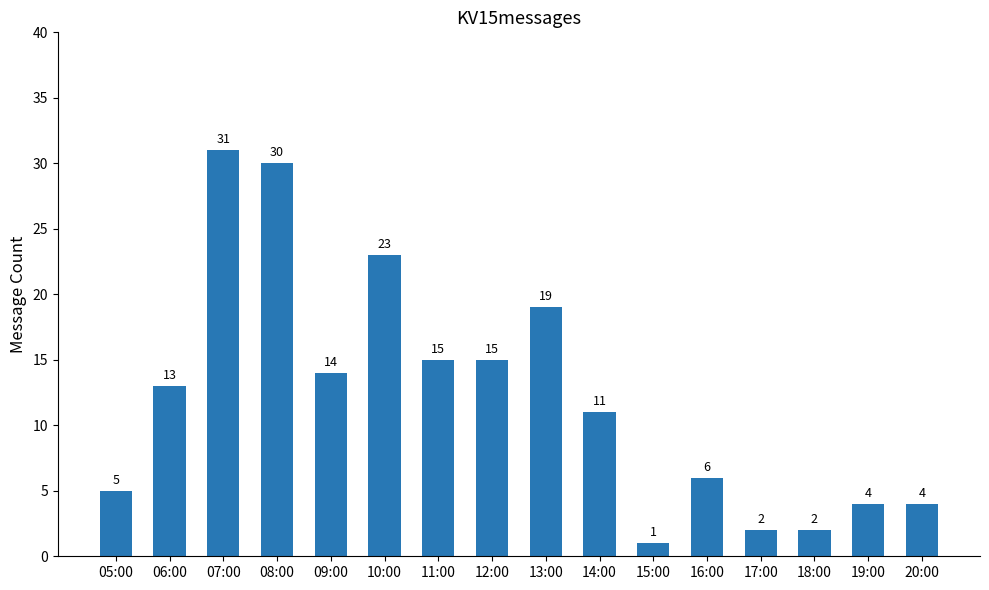

What value does the data have at 11:00?

15